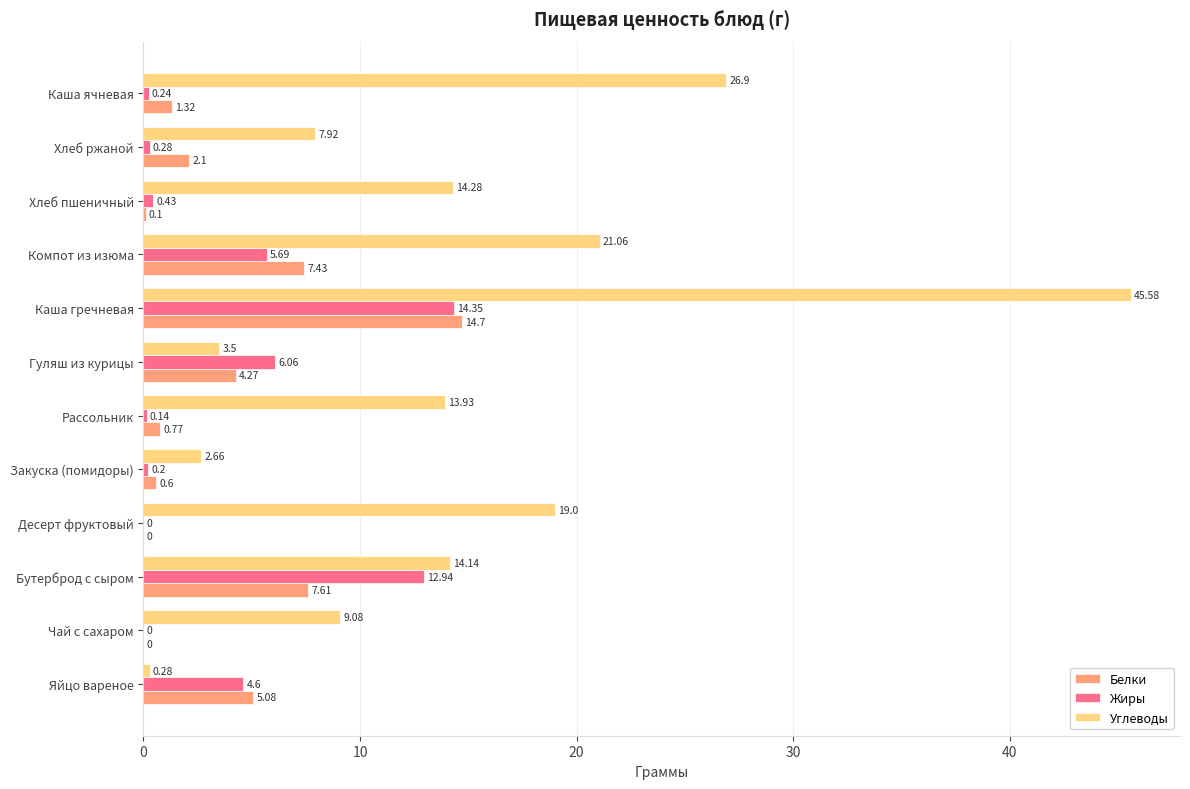

What is the total value across all series at Каша ячневая?

28.5